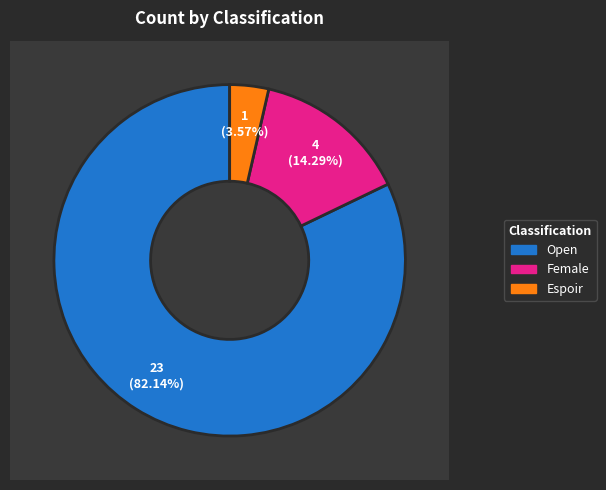

Which slice is the largest?

Open